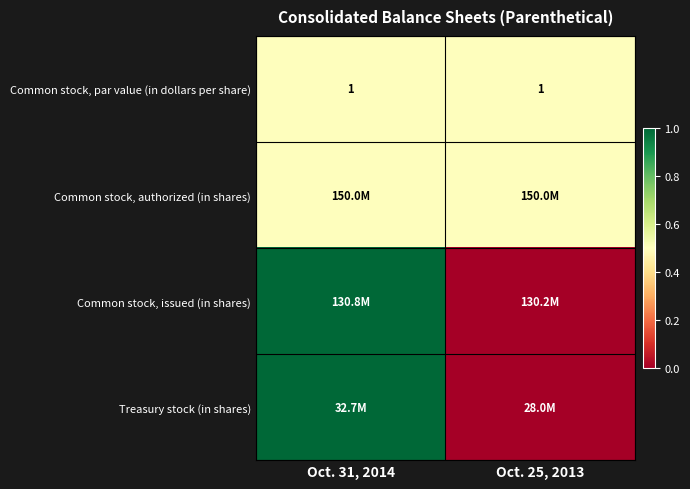

What is the lowest value of the Common stock, par value (in dollars per share) series?

1.0